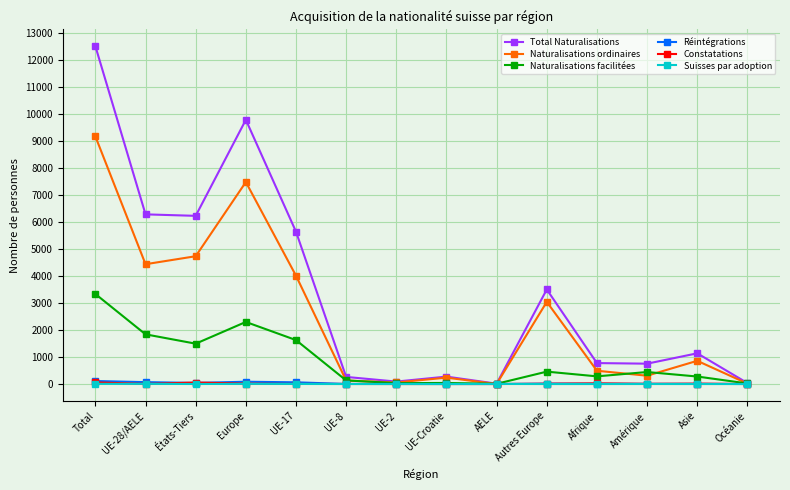

Which category has the highest value across all series?

Total